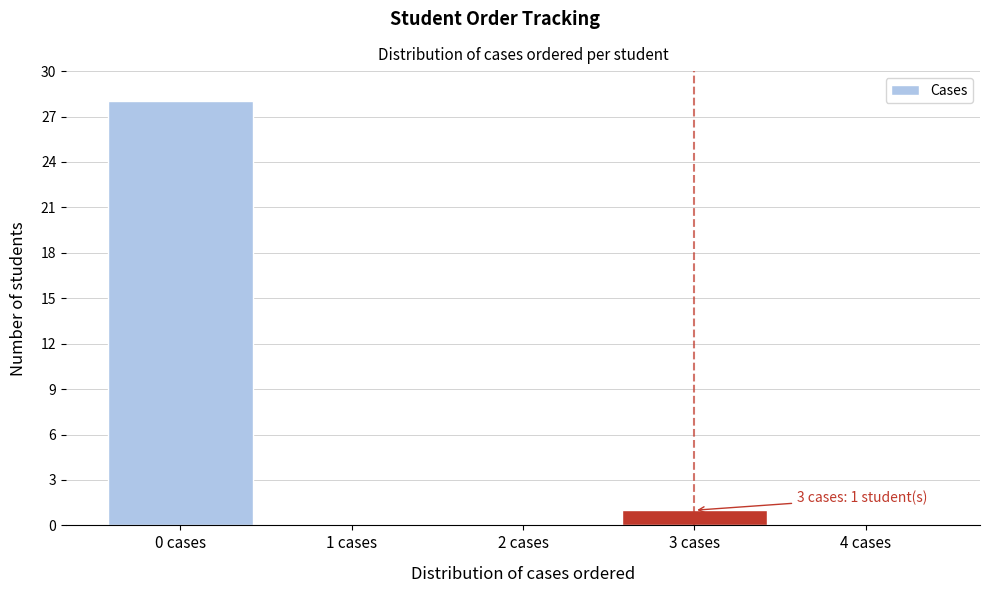

Reading left to right, what are all the values shown in this chart?

0 cases=28	1 cases=0	2 cases=0	3 cases=1	4 cases=0